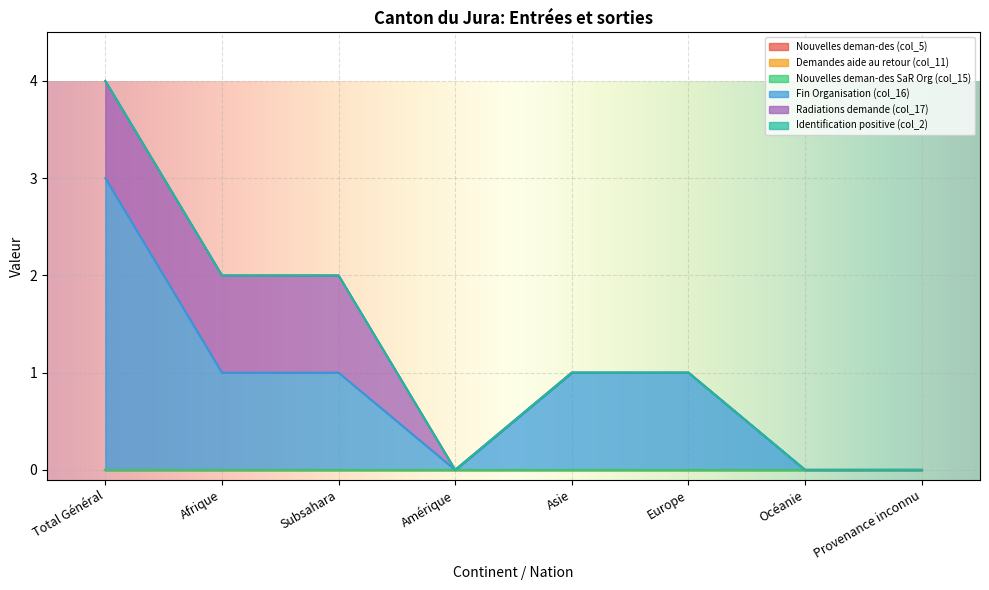

How many lines are shown in the chart?

6